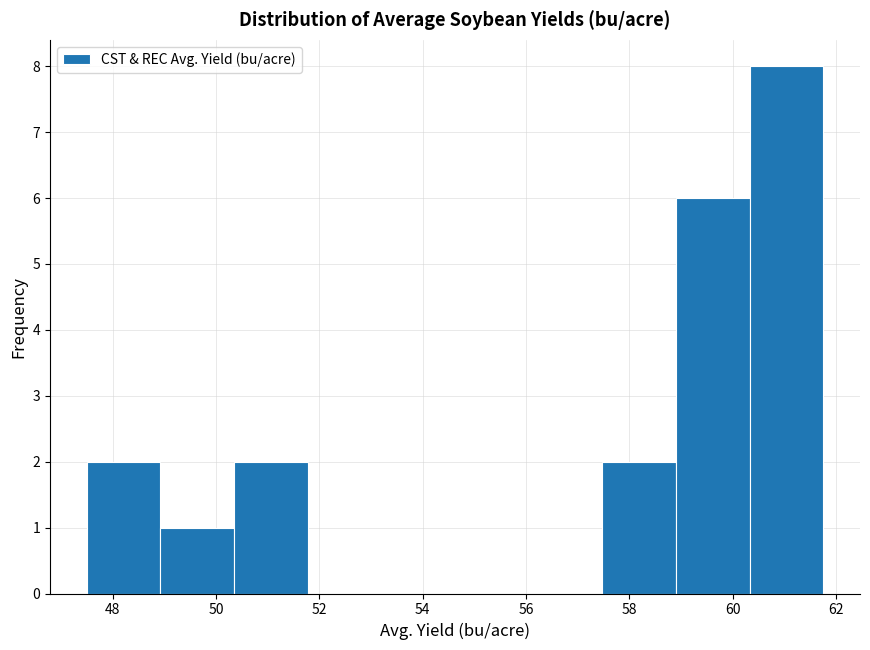

Over which range of the x-axis is the bar tallest?

60.4 to 61.8